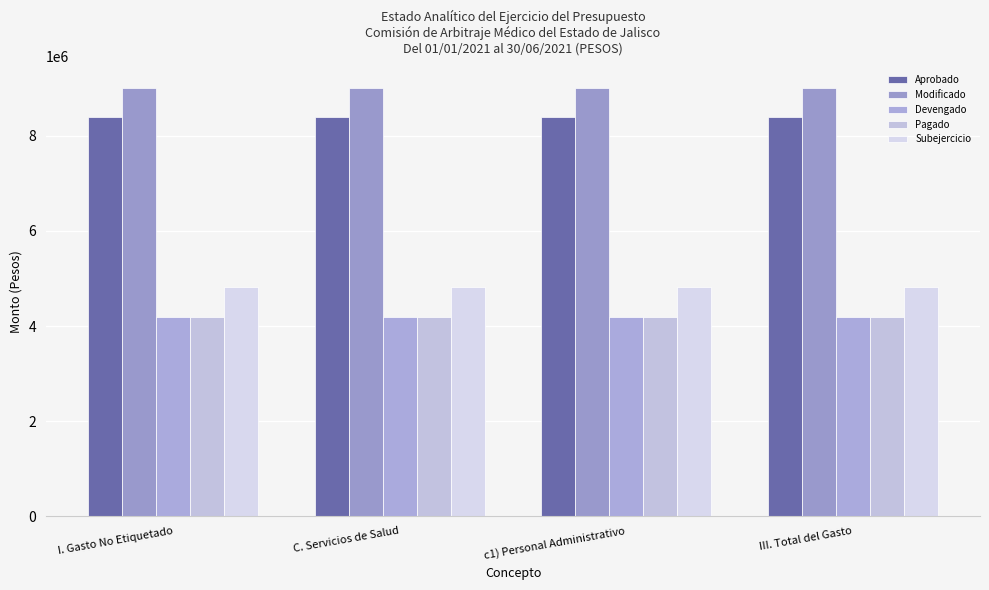

Reading right to left, list all the values displayed in this chart.

Aprobado: 8401100.0	8401100.0	8401100.0	8401100.0
Modificado: 9016401.8	9016401.8	9016401.8	9016401.8
Devengado: 4200157.8	4200157.8	4200157.8	4200157.8
Pagado: 4181227.3	4181227.3	4181227.3	4181227.3
Subejercicio: 4816243.9	4816243.9	4816243.9	4816243.9